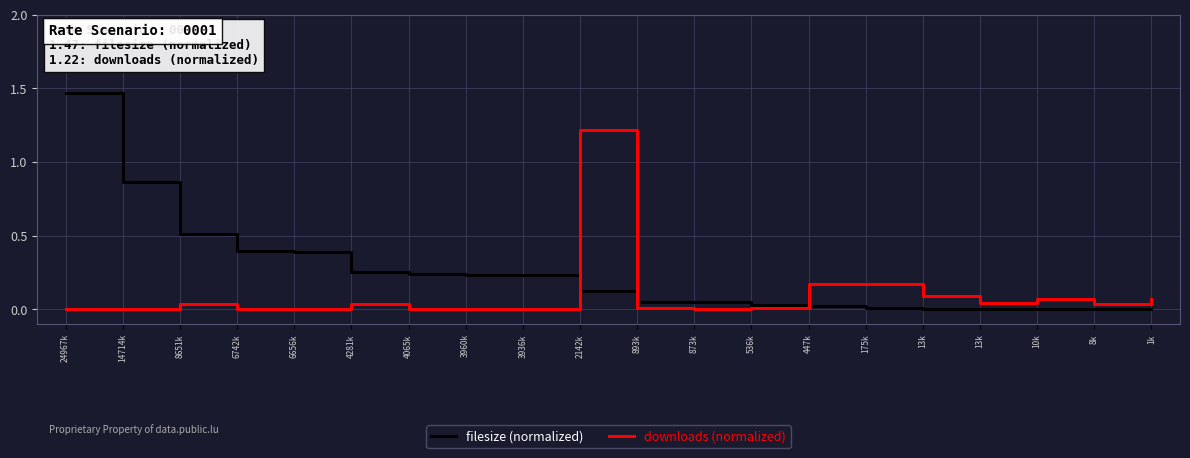

What is the total value across all series at 13k?

0.1